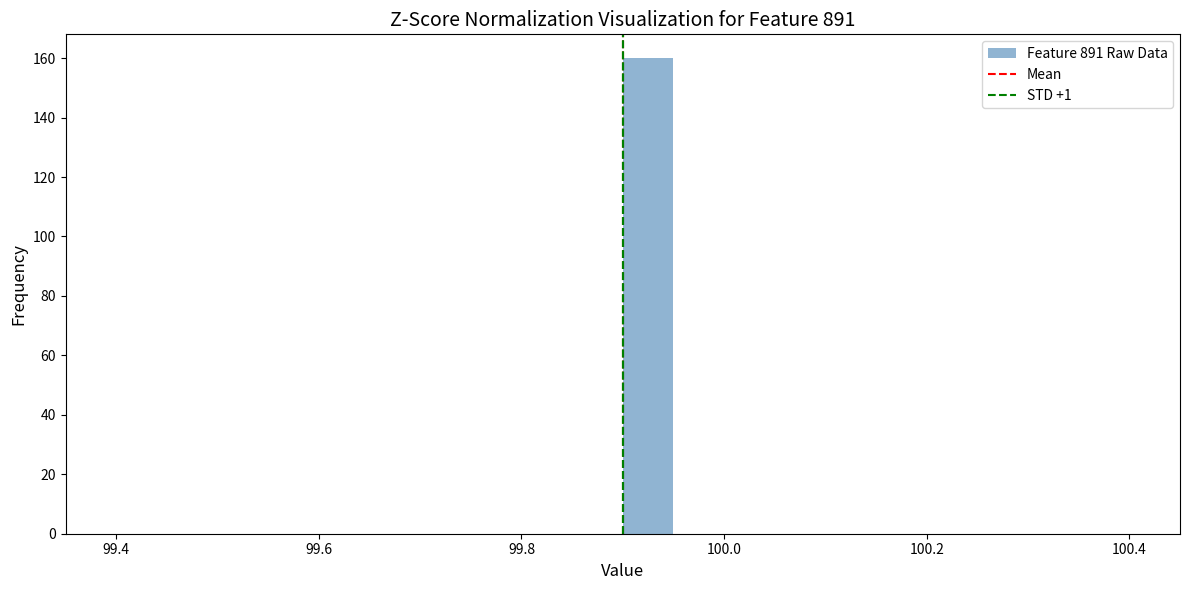

Read against the x-axis, roughly where is the centre of the tallest bar?

99.92